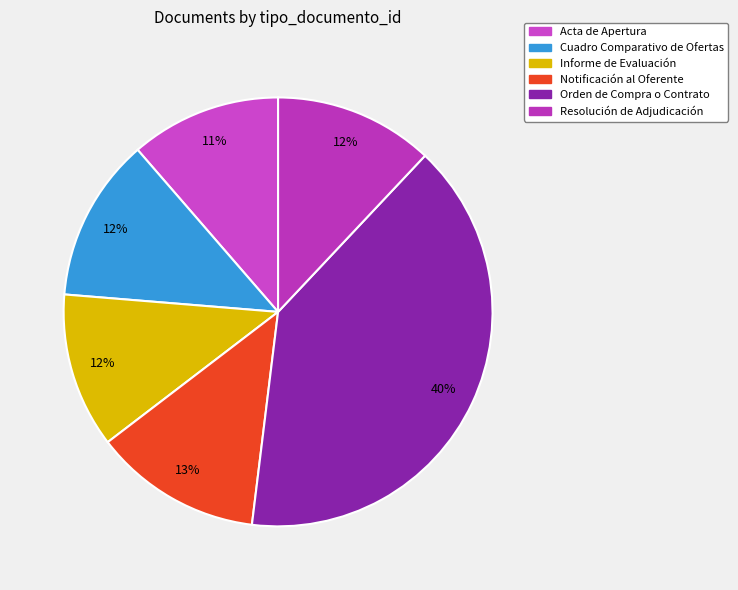

Which category has the biggest portion of the pie?

Orden de Compra o Contrato